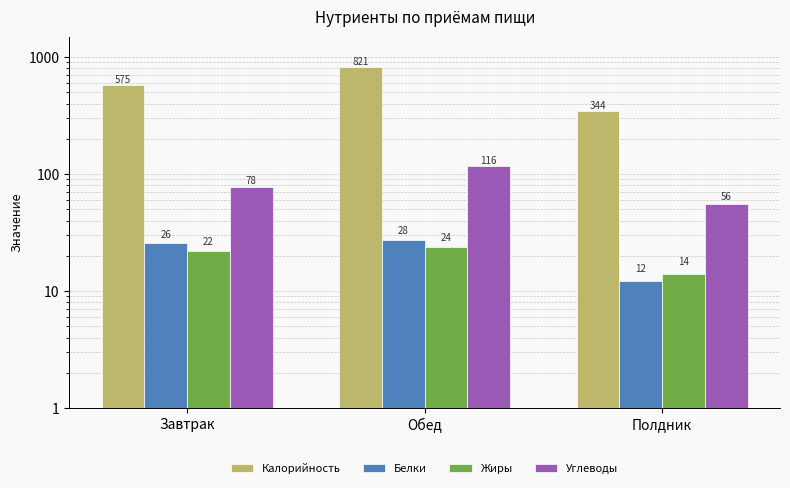

What is the label of the 3rd bar from the right?

Завтрак